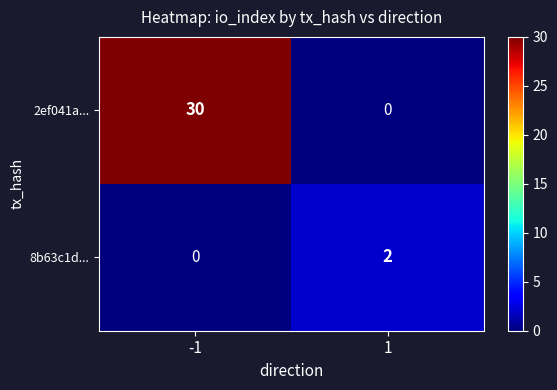

True or false: 2ef041a... has a value of 0 at 1.

True